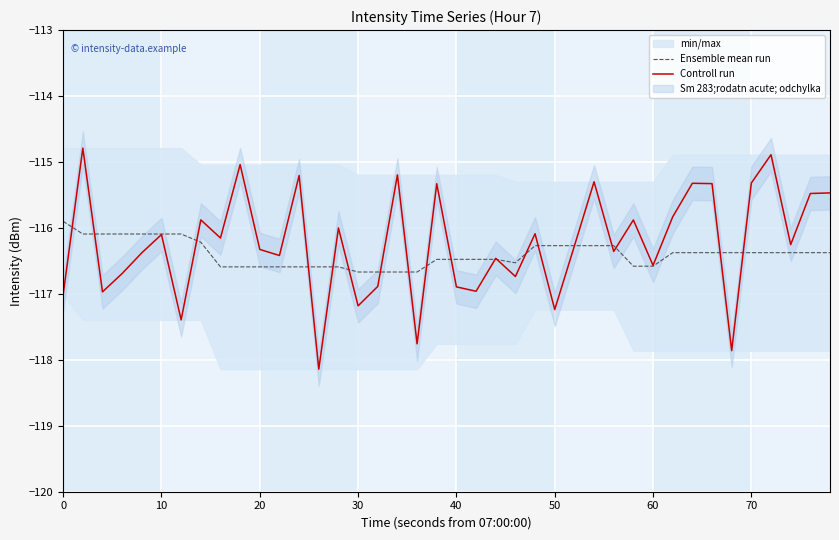

What is the value of the Controll run point at the 5th from the left?

-116.4